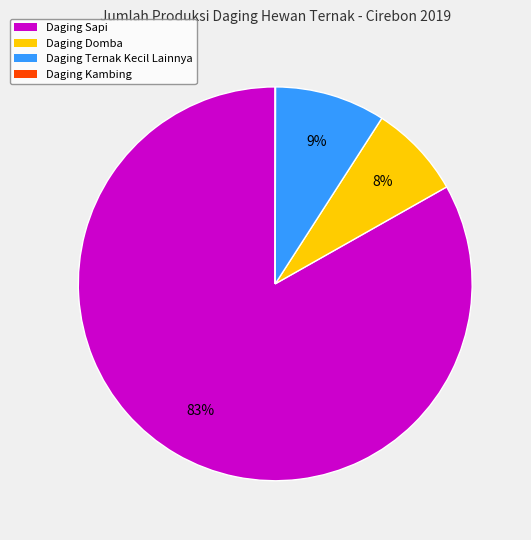

Does any single category account for the majority?

Yes